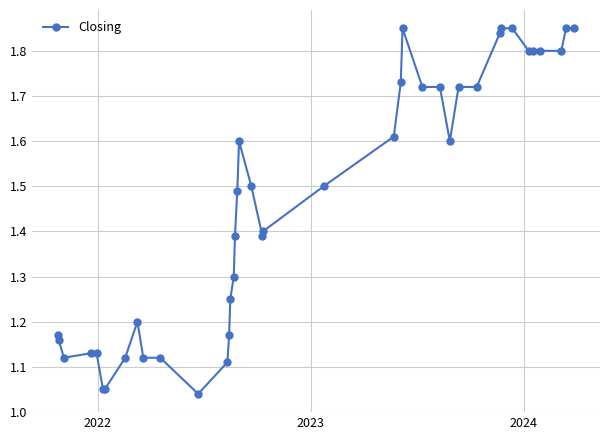

What is the difference between the maximum and second lowest values?

0.8